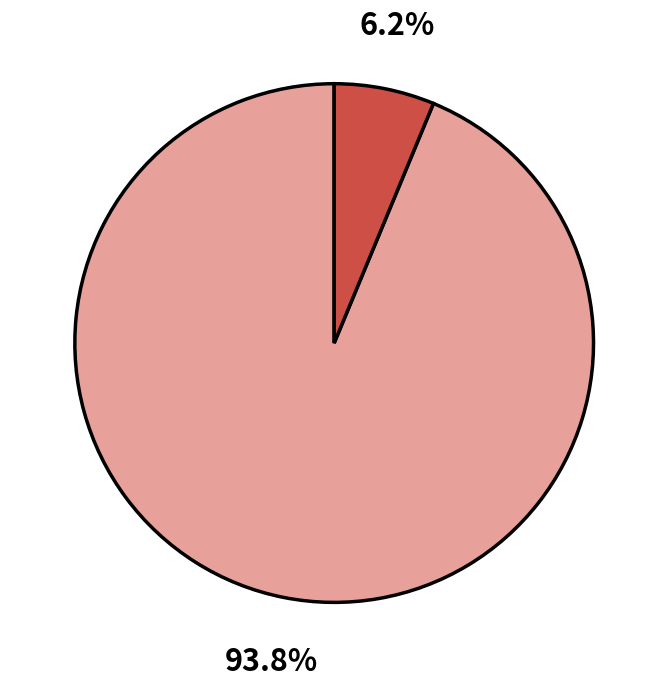

Does any single category account for the majority?

Yes